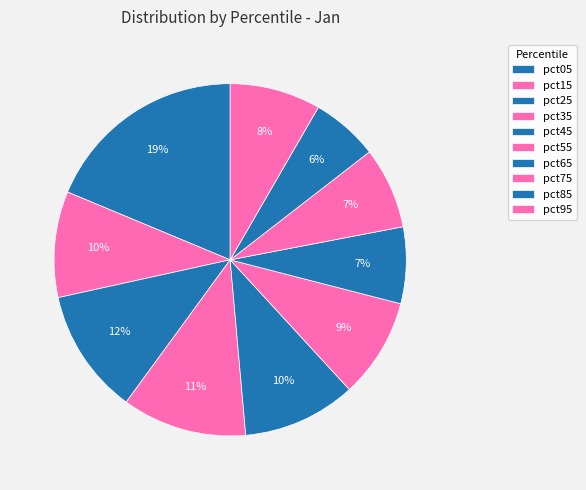

To the nearest percent, what is the difference between the largest and smallest slice percentages?

13%